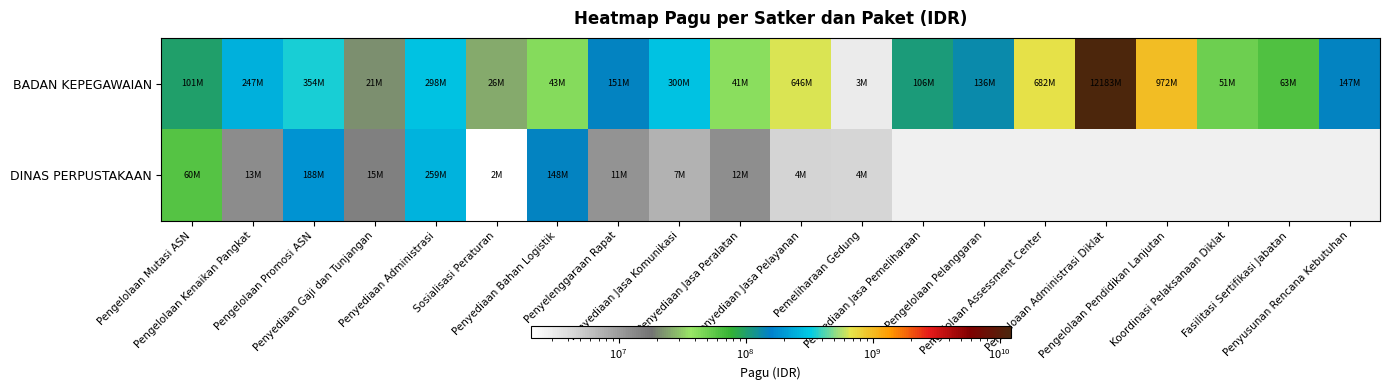

Between Pengelolaan Assessment Center and Pengelolaan Mutasi ASN, which is larger?

Pengelolaan Assessment Center